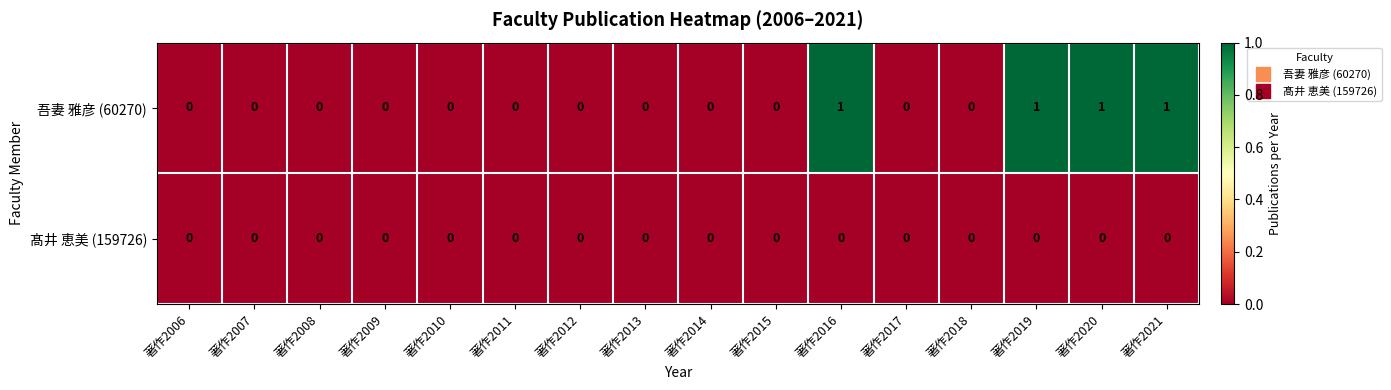

List the series in order of their overall mean, lowest first.

髙井 恵美 (159726), 吾妻 雅彦 (60270)